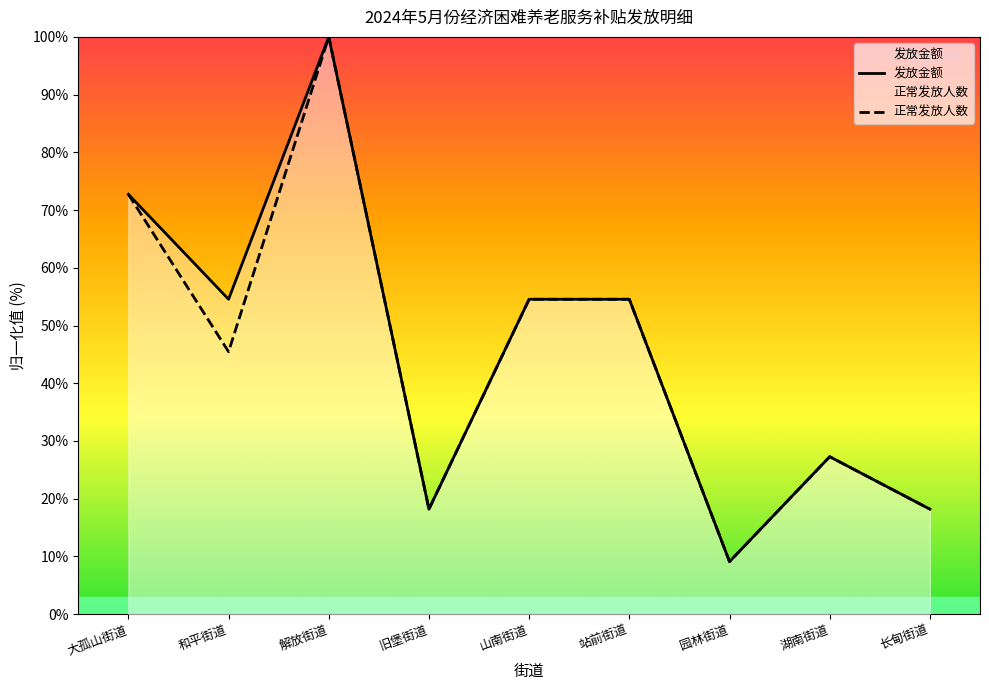

Does the chart display data point markers on the line(s)?

No